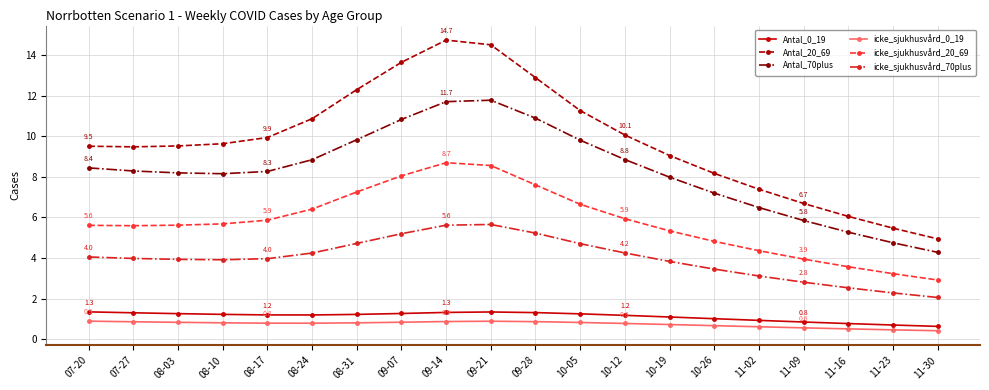

In icke_sjukhusvård_20_69, how many points are lower than both neighbors (excluding endpoints)?

1